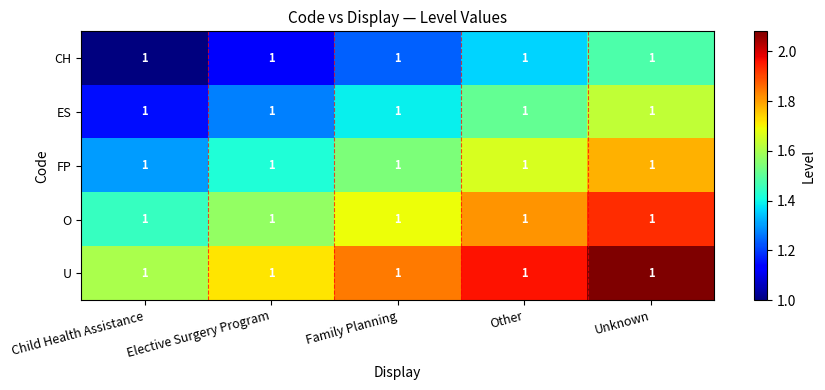

At which category is the sum across all series the highest?

Unknown